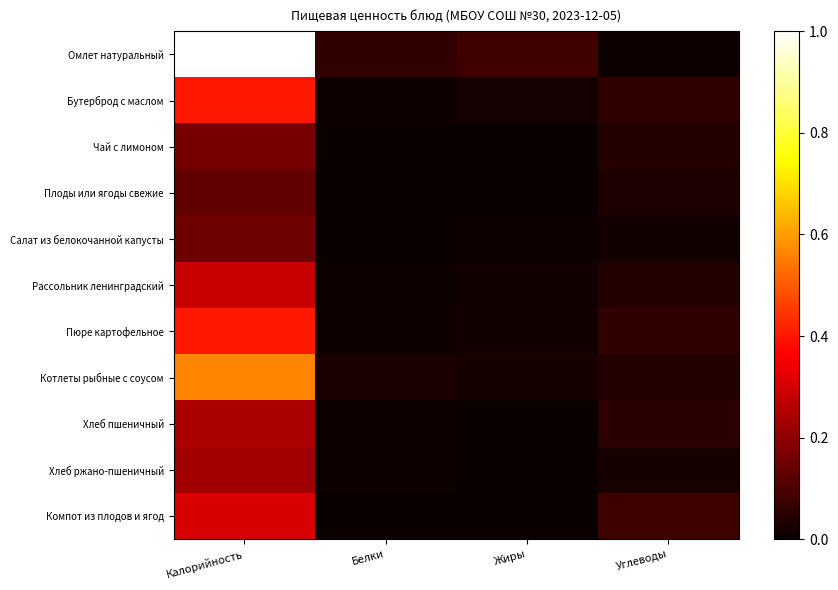

What is the greatest value displayed?

1.0